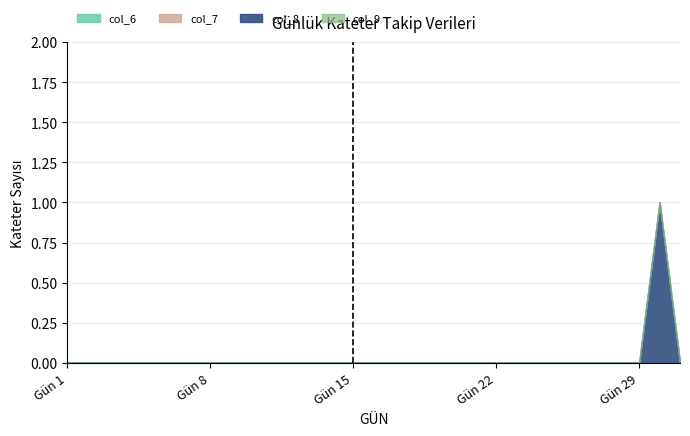

Rank the categories by col_8 value from highest to lowest.

30, 1, 2, 3, 4, 5, 6, 7, 8, 9, 10, 11, 12, 13, 14, 15, 16, 17, 18, 19, 20, 21, 22, 23, 24, 25, 26, 27, 28, 29, 31